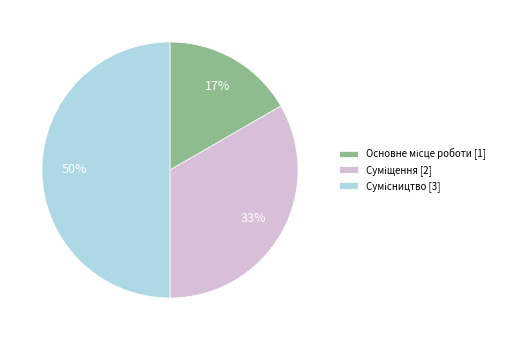

To the nearest percent, what is the average slice percentage?

33%